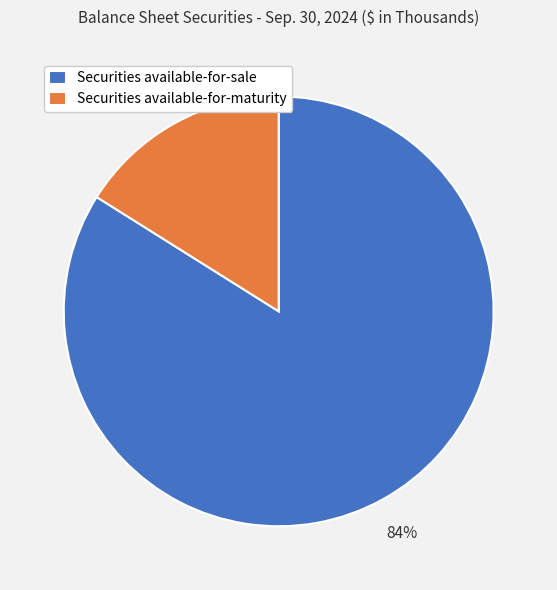

To the nearest percent, what is the difference between the largest and smallest slice percentages?

68%